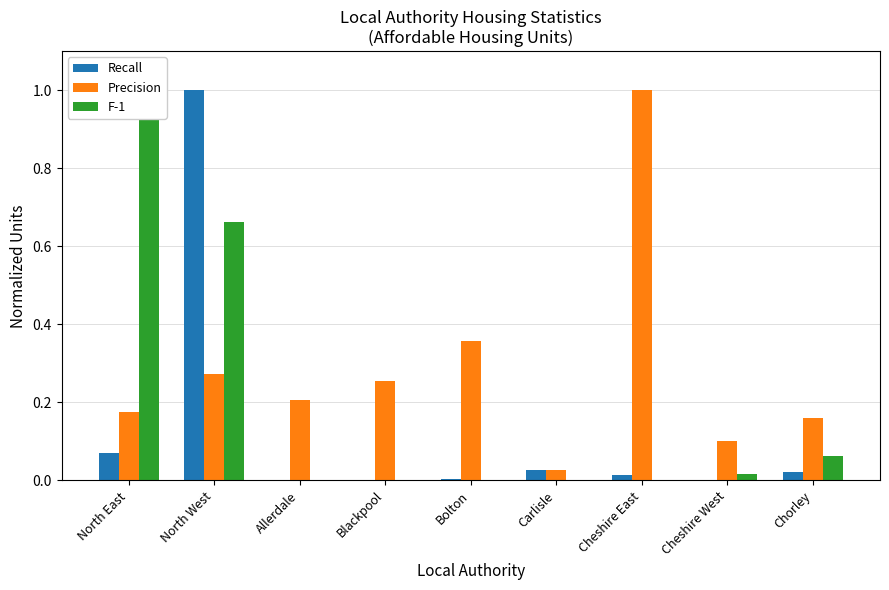

Which series has the largest range (max minus min)?

Recall